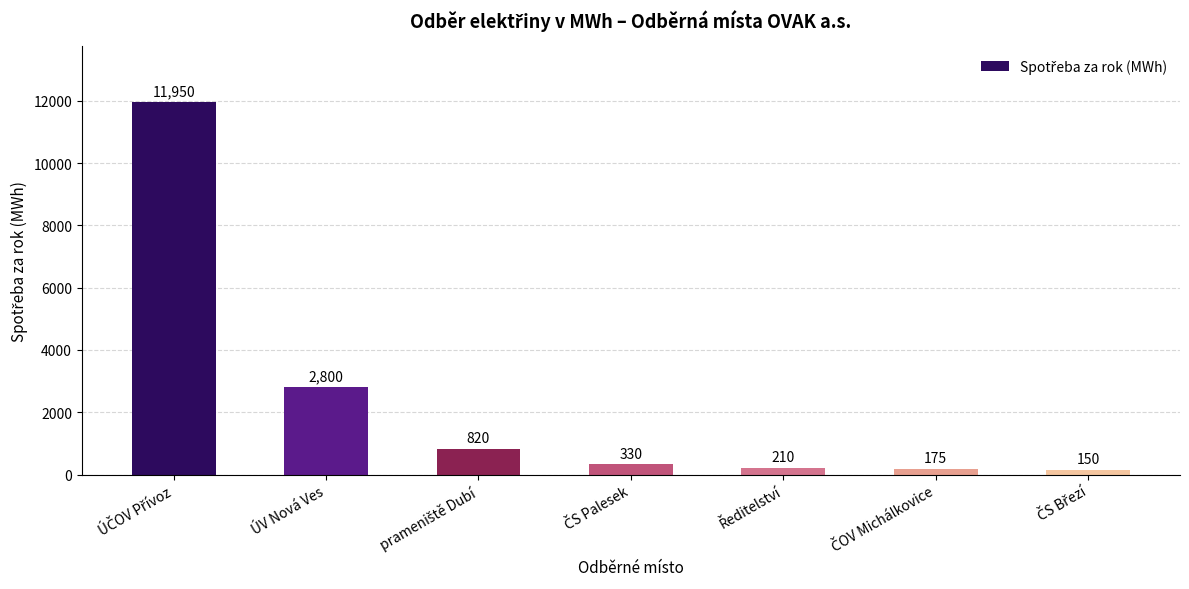

What is the sum of all values?

16435